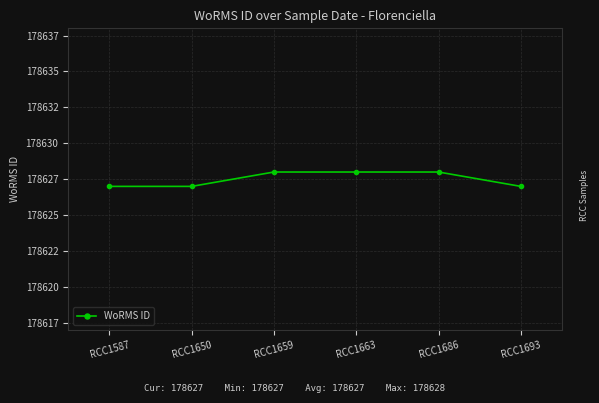

Does the chart have visible grid lines?

Yes